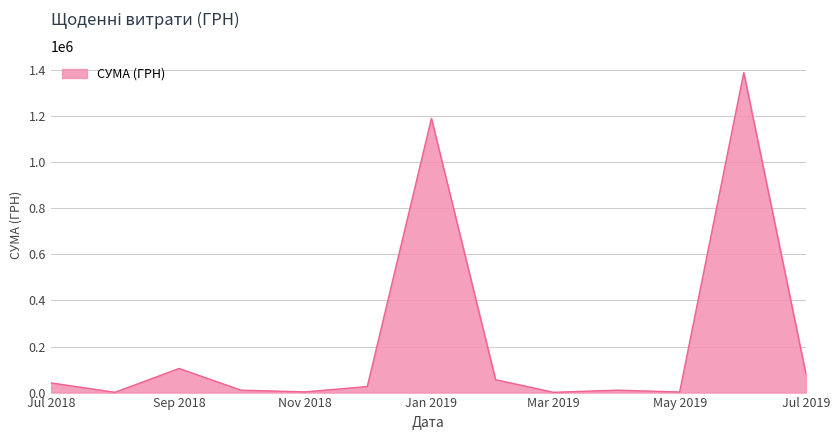

What is the difference between the maximum and minimum values?

1387954.3